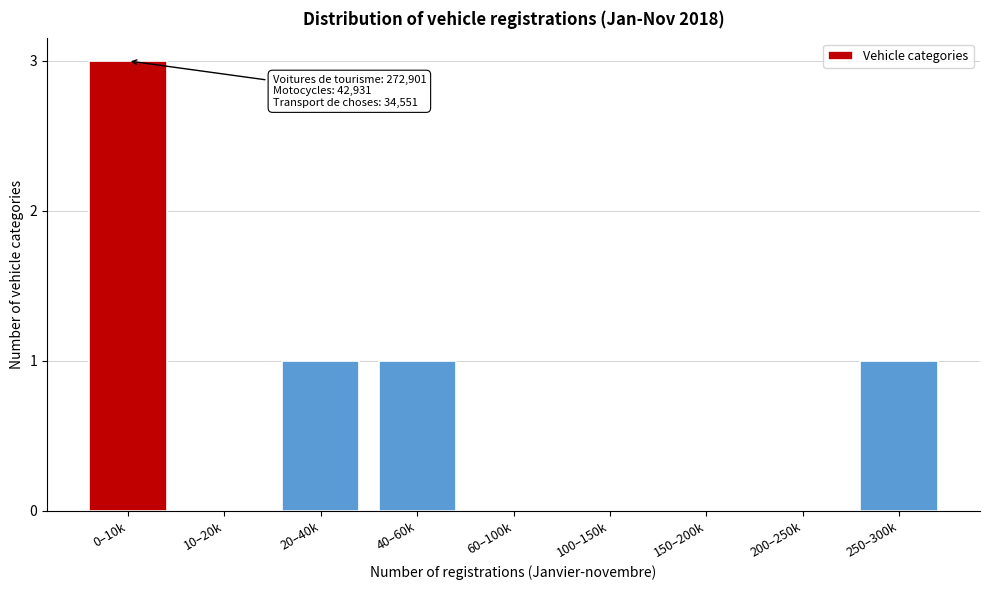

Reading left to right, what are all the values shown in this chart?

0–10k=3	10–20k=0	20–40k=1	40–60k=1	60–100k=0	100–150k=0	150–200k=0	200–250k=0	250–300k=1